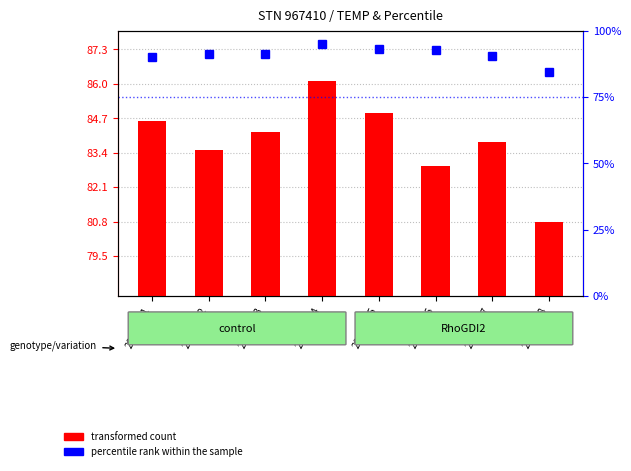

Which series has the largest range (max minus min)?

percentile rank within the sample